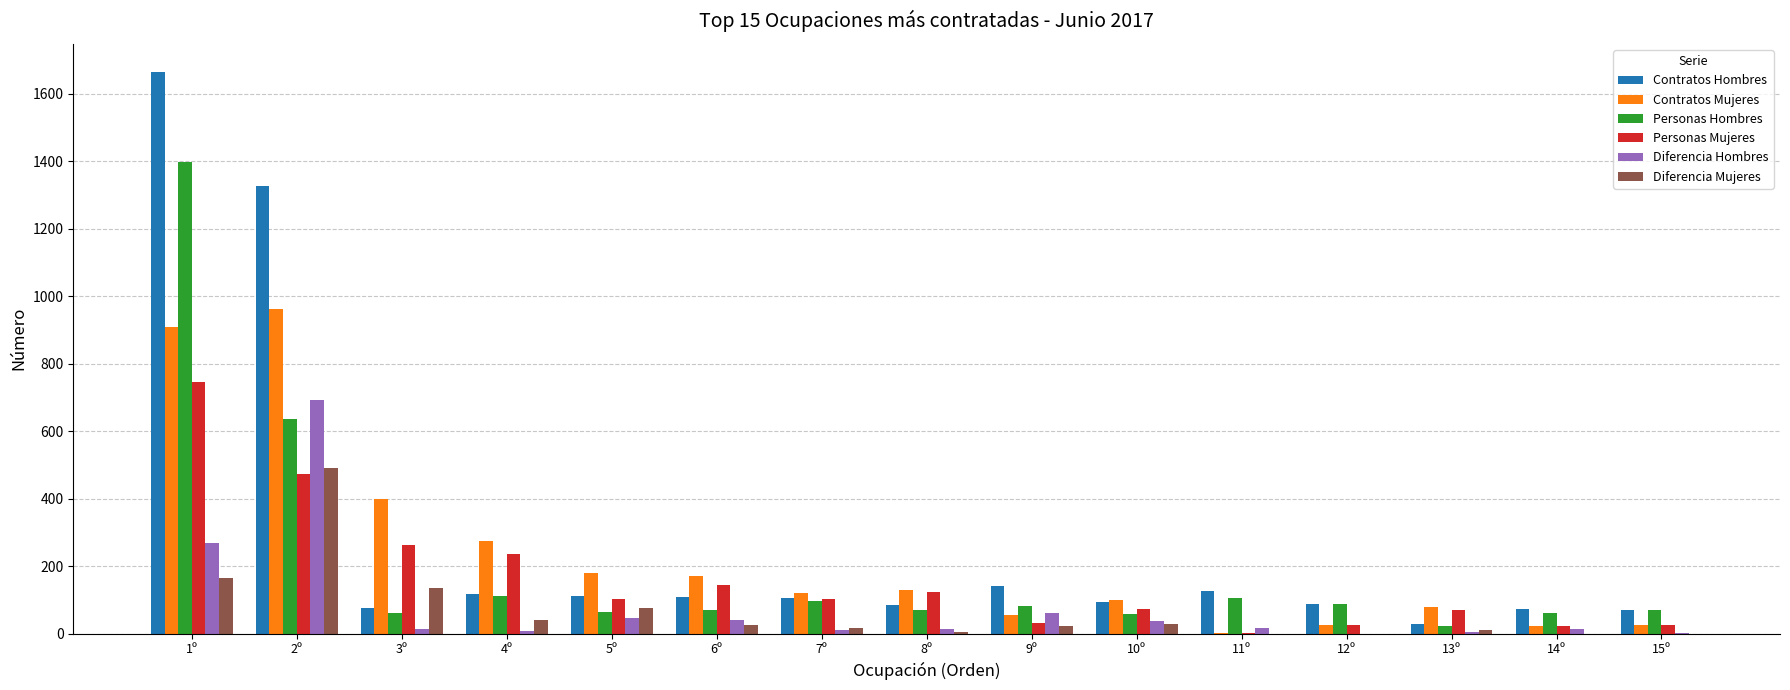

What is the maximum value shown in the chart?

1665